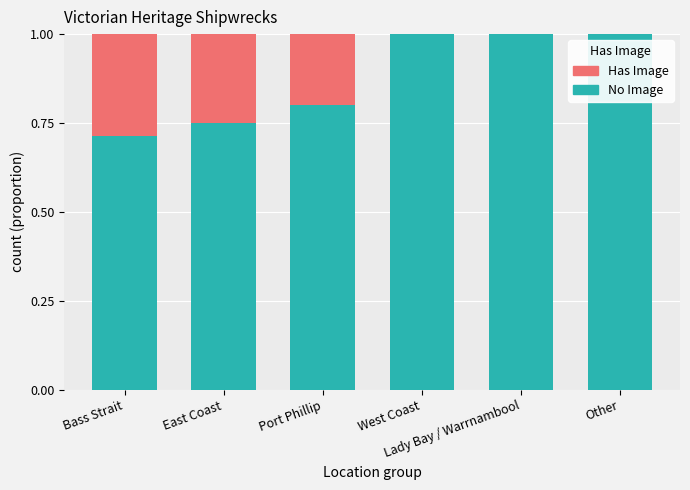

The No Image series shows 0.8 at Port Phillip. True or false?

True